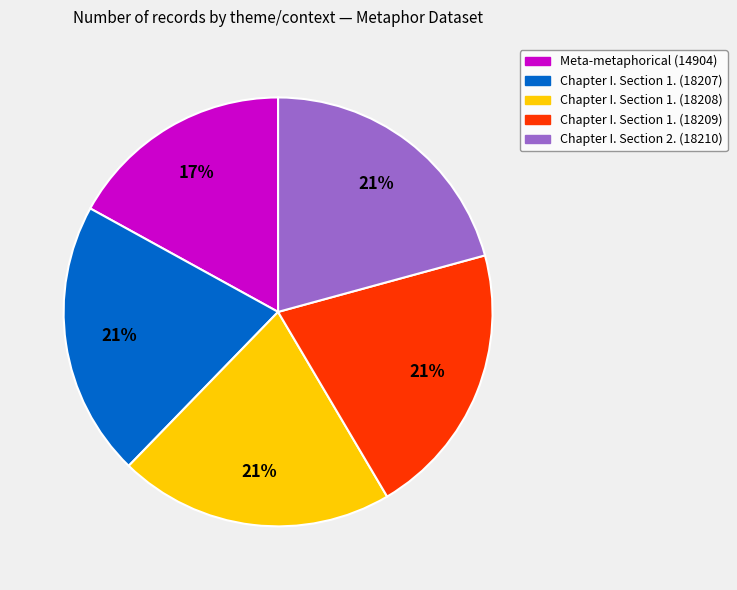

Approximately how many times larger is the value at Chapter I. Section 1. (18208) compared to Chapter I. Section 2.?

1.0